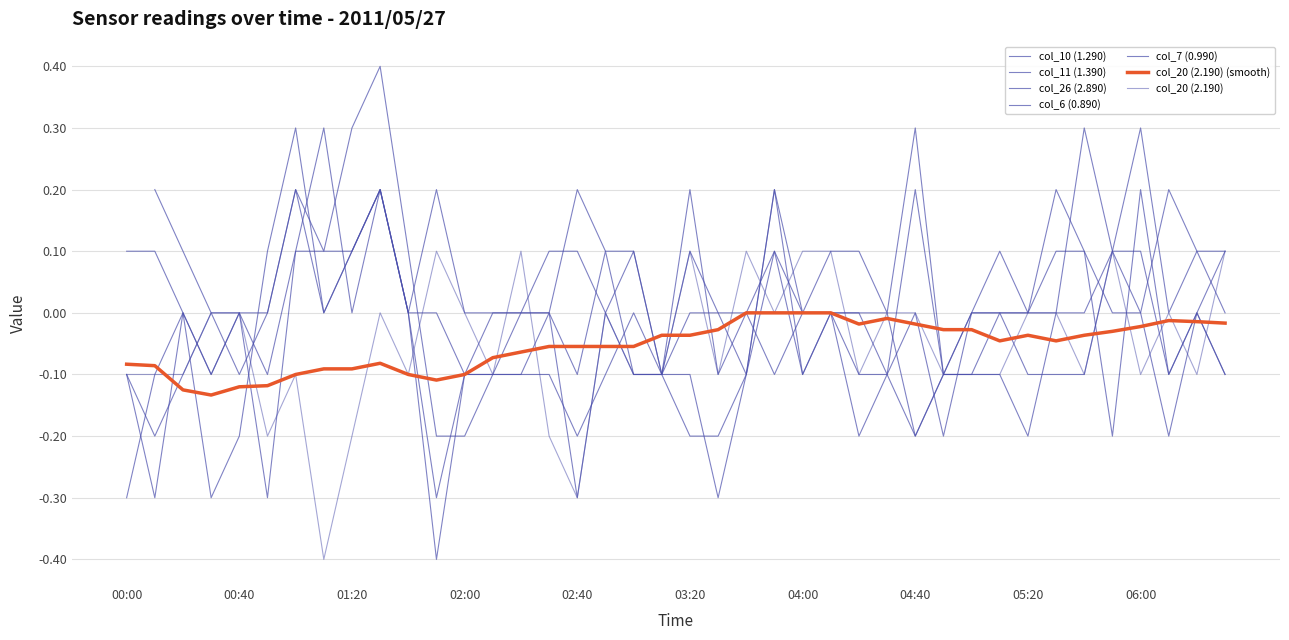

The value of col_10 (1.290) at 2011/05/27 05:50 is 0.1. True or false?

True